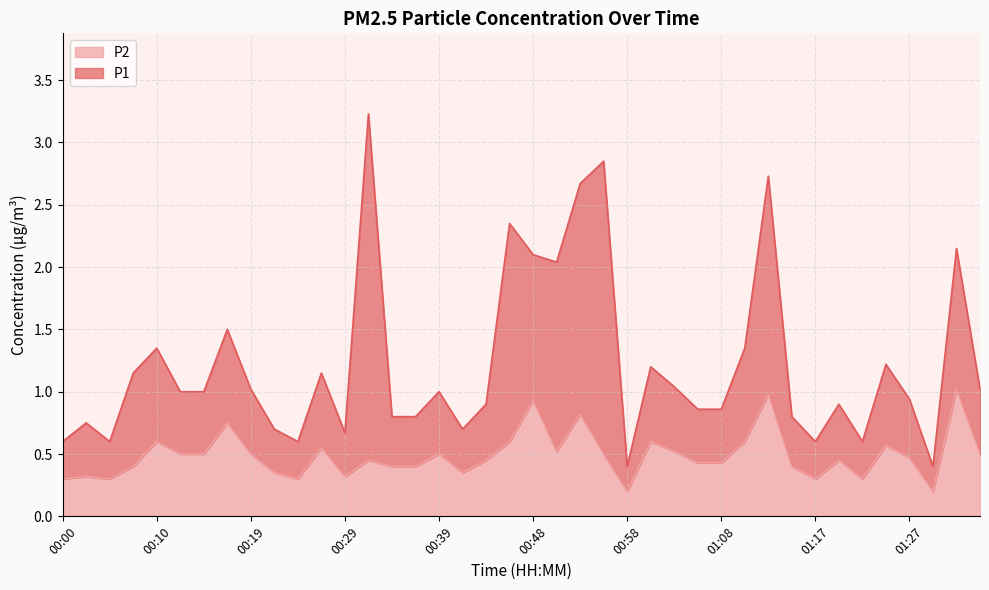

List the labels in order of value, largest first.

01:32, 01:13, 00:48, 00:53, 00:17, 00:10, 00:46, 01:00, 01:10, 01:25, 00:26, 00:51, 01:03, 00:12, 00:14, 00:19, 00:39, 00:56, 01:34, 01:27, 00:31, 00:43, 01:20, 01:05, 01:08, 00:07, 00:34, 00:36, 01:15, 00:22, 00:41, 00:02, 00:29, 00:00, 00:05, 00:24, 01:17, 01:22, 00:58, 01:30